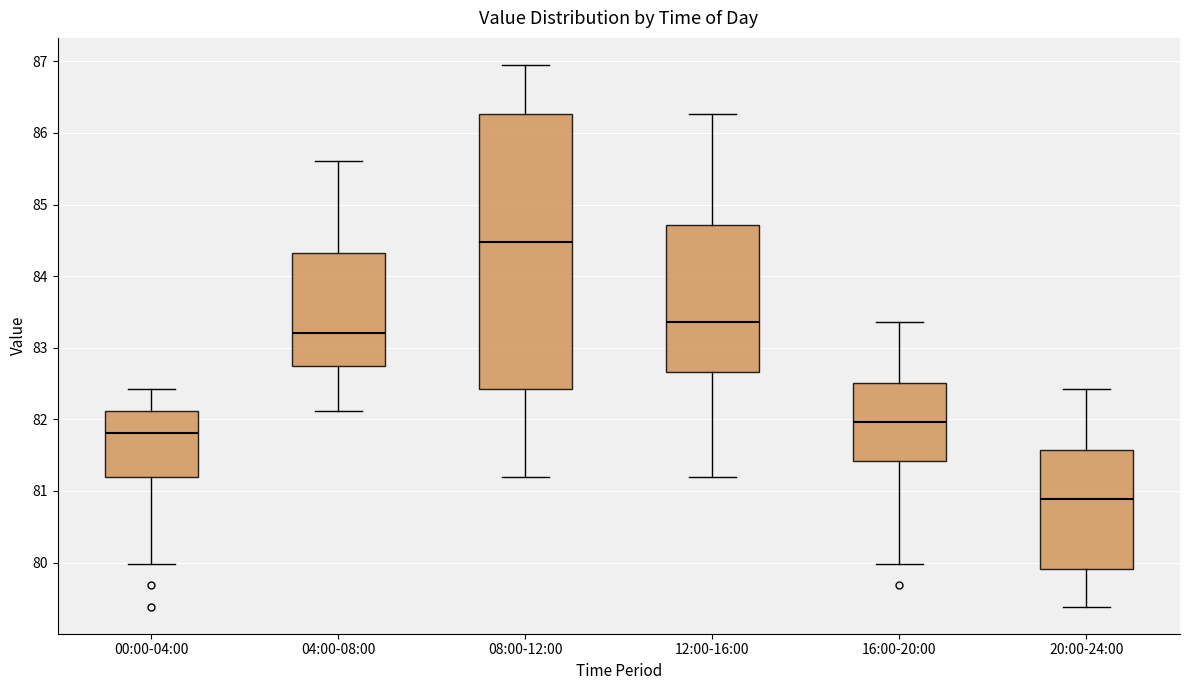

Which box has the lowest median line?

20:00-24:00